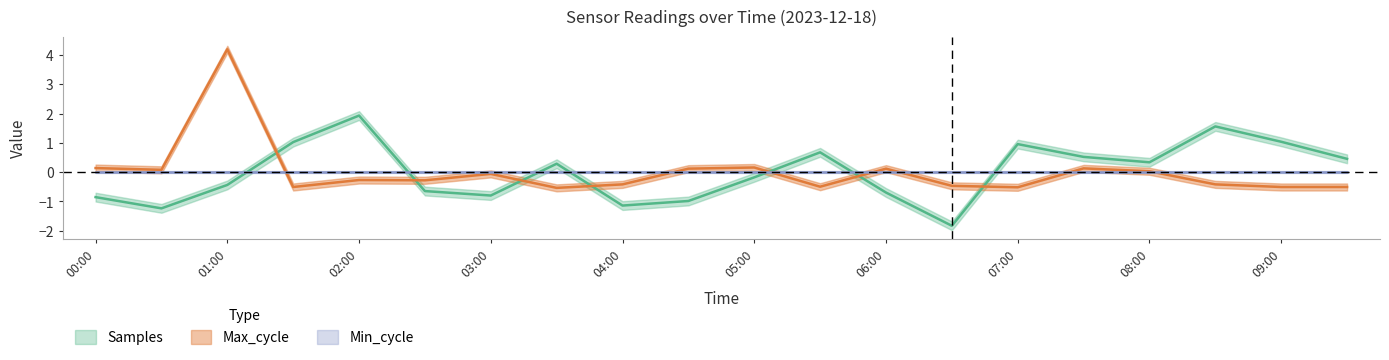

What is the sum of the Max_cycle values at 08:30 and 01:30?

-0.9